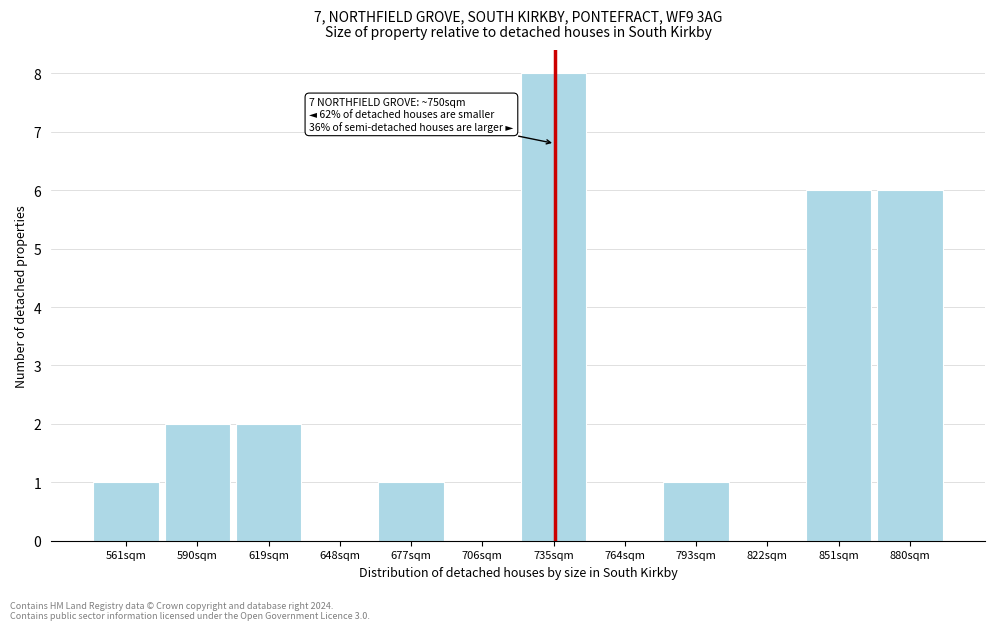

Reading right to left, what are all the values shown in this chart?

880sqm=6	851sqm=6	822sqm=0	793sqm=1	764sqm=0	735sqm=8	706sqm=0	677sqm=1	648sqm=0	619sqm=2	590sqm=2	561sqm=1